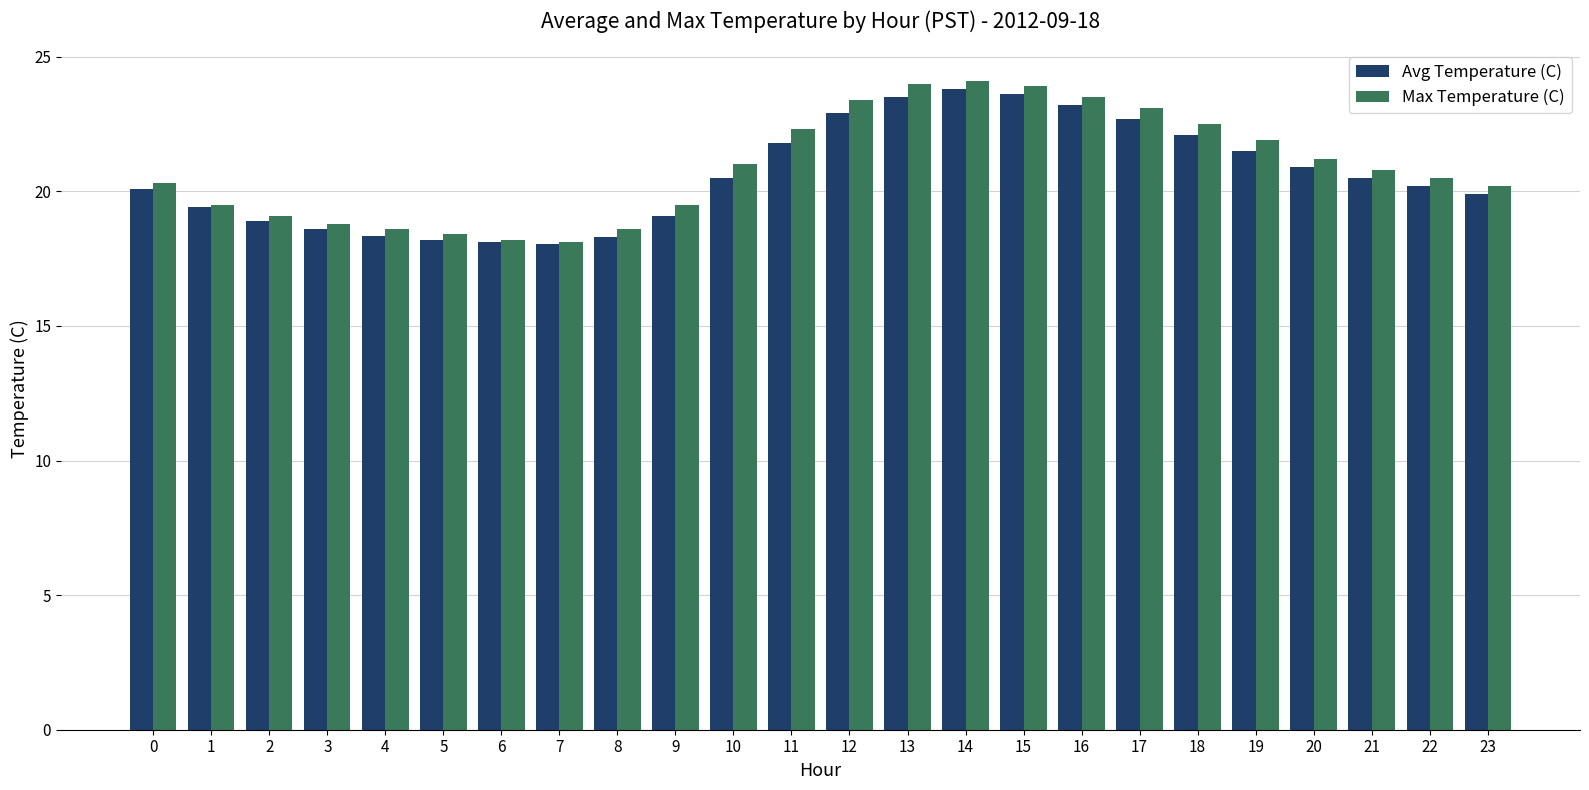

Which series has the largest total across all categories?

Max Temperature (C)